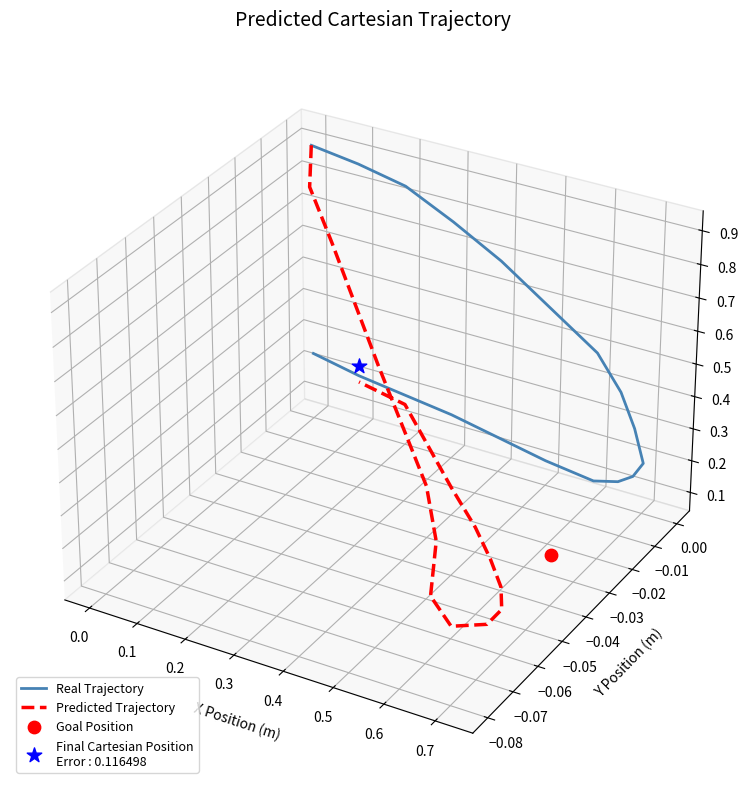

Which series has the largest total across all categories?

Real Trajectory